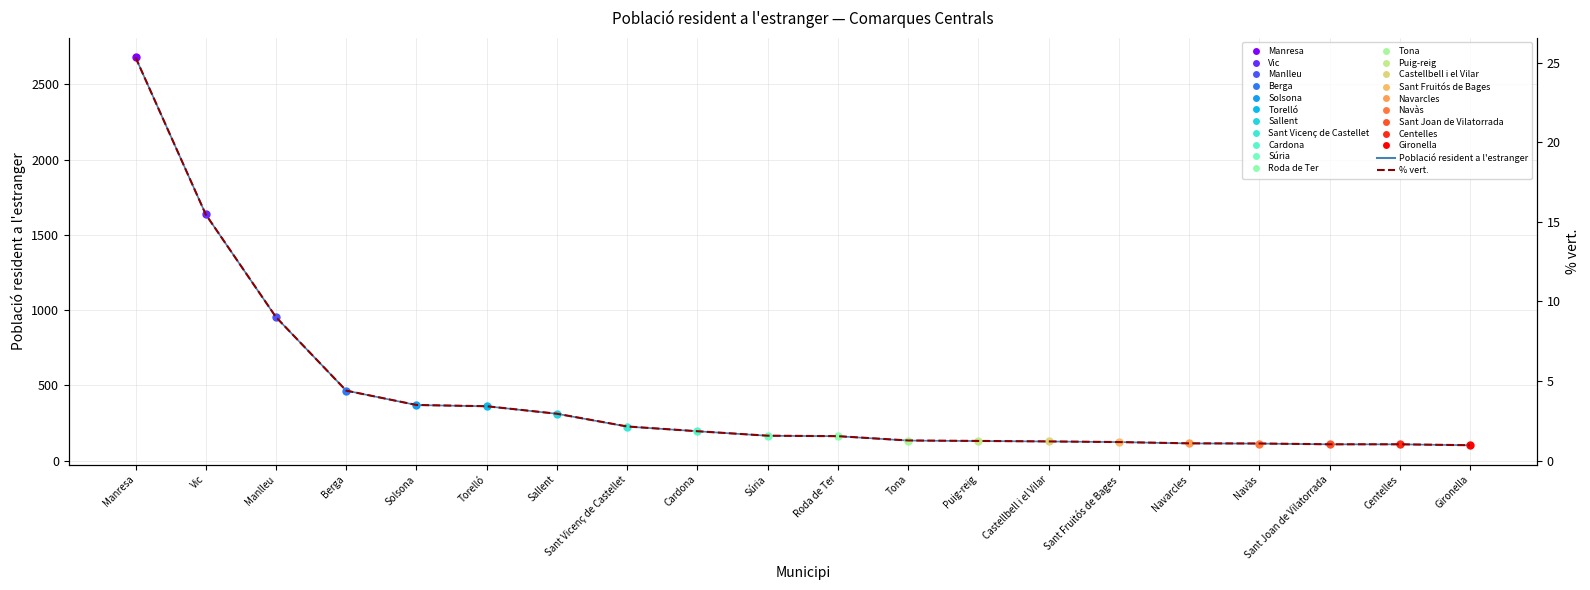

How many lines are shown in the chart?

2